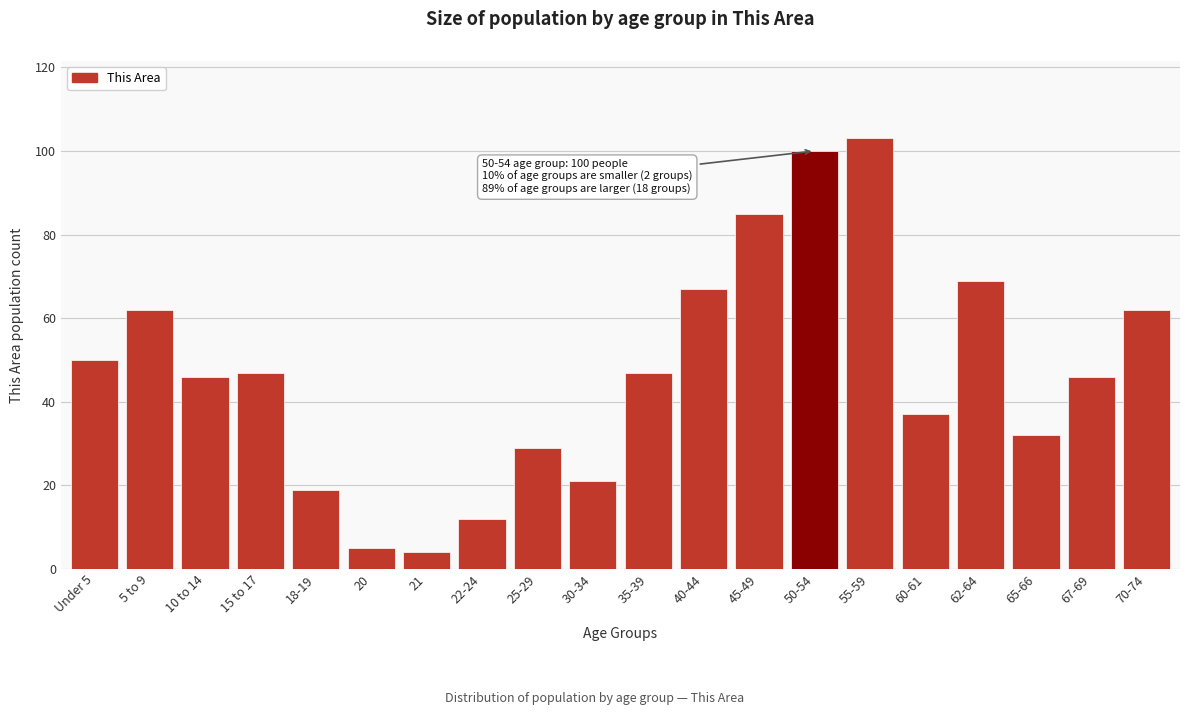

Reading left to right, what are all the values shown in this chart?

50	62	46	47	19	5	4	12	29	21	47	67	85	100	103	37	69	32	46	62